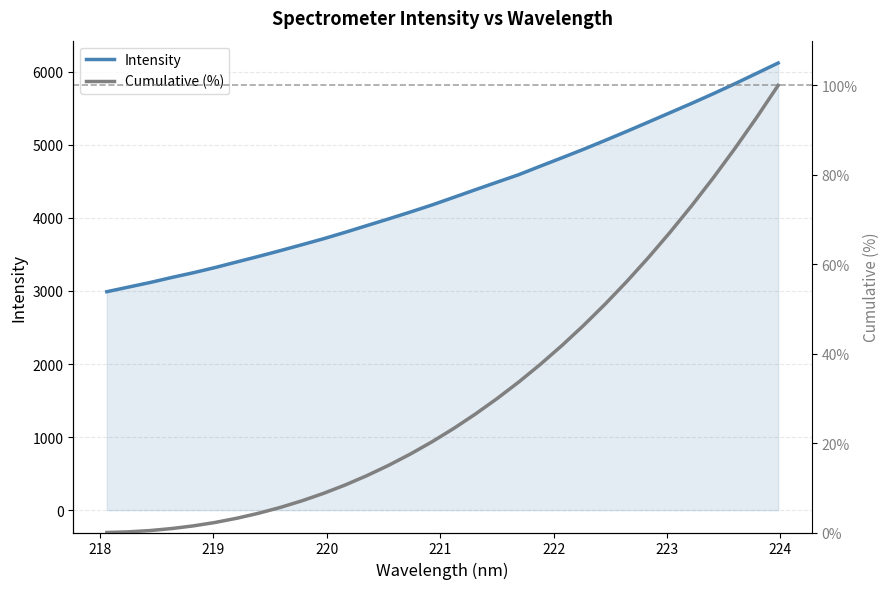

At how many categories does at least one series exceed 351?

32